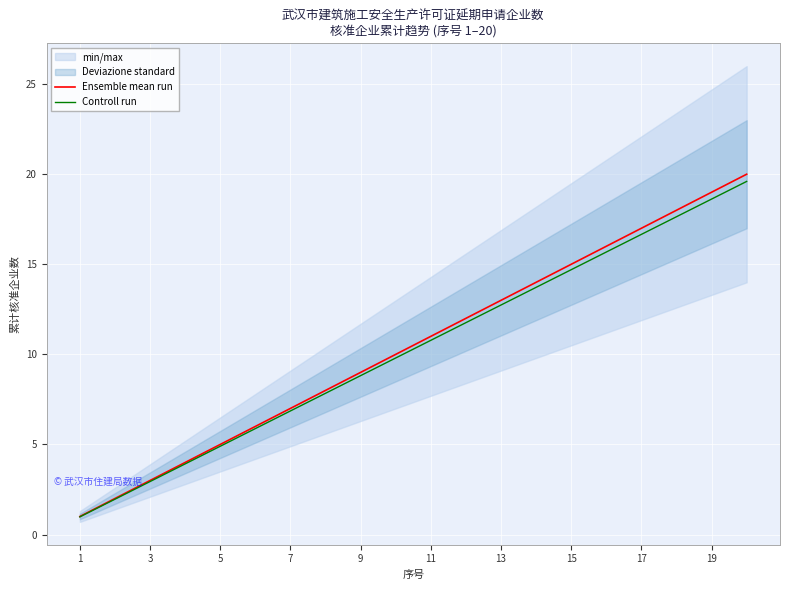

What is the average value of the Controll run series?

10.3